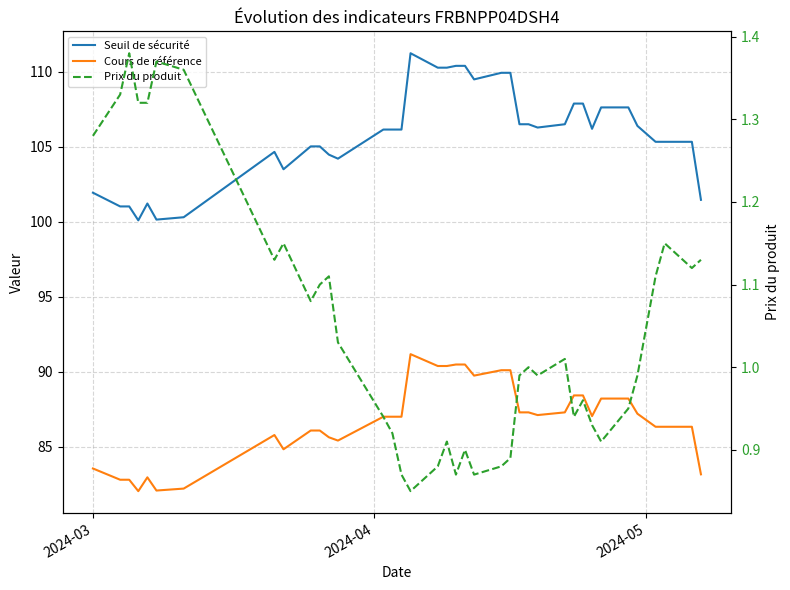

Reading left to right, what are all the values shown in this chart?

Seuil de sécurité: 101.9	101.0	101.0	100.1	101.2	100.1	100.3	104.7	103.5	105.0	105.0	104.5	104.2	106.1	106.1	106.1	111.2	110.3	110.3	110.4	110.4	109.5	109.9	109.9	106.5	106.5	106.3	106.5	107.9	107.9	106.2	107.6	107.6	106.4	105.3	105.3	105.3	101.5
Cours de référence: 83.5	82.8	82.8	82.0	83.0	82.1	82.2	85.8	84.8	86.1	86.1	85.6	85.4	87.0	87.0	87.0	91.2	90.4	90.4	90.5	90.5	89.7	90.1	90.1	87.3	87.3	87.1	87.3	88.4	88.4	87.0	88.2	88.2	87.2	86.3	86.3	86.3	83.2
Prix du produit: 1.3	1.3	1.4	1.3	1.3	1.4	1.4	1.1	1.1	1.1	1.1	1.1	1.0	0.9	0.9	0.9	0.8	0.9	0.9	0.9	0.9	0.9	0.9	0.9	1.0	1.0	1.0	1.0	0.9	1.0	0.9	0.9	0.9	1.0	1.1	1.1	1.1	1.1